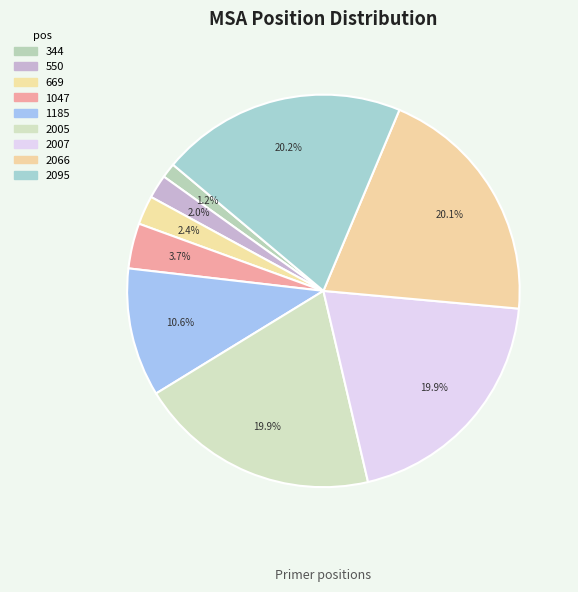

Is 2007 the majority of the pie?

No